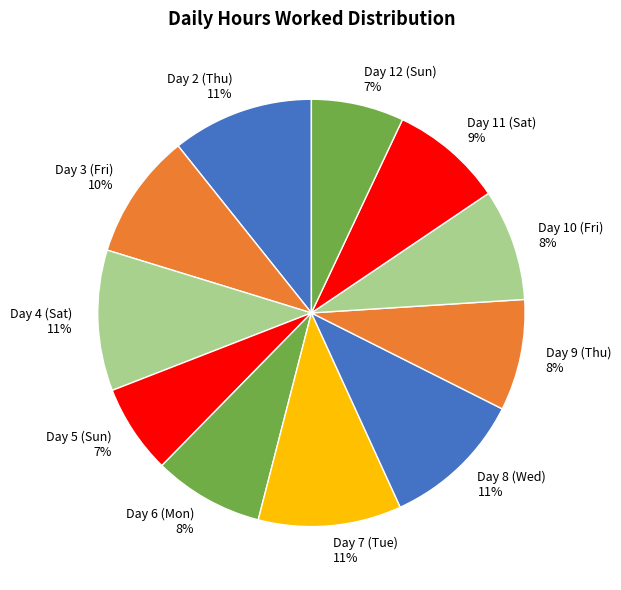

To the nearest percent, what percentage of the pie is Day 8 (Wed)?

11%